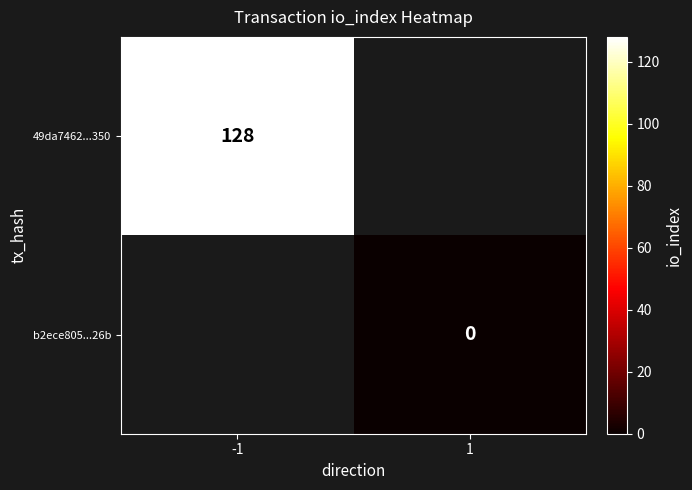

Is it true that 49da7462...350 equals 128 at -1?

True